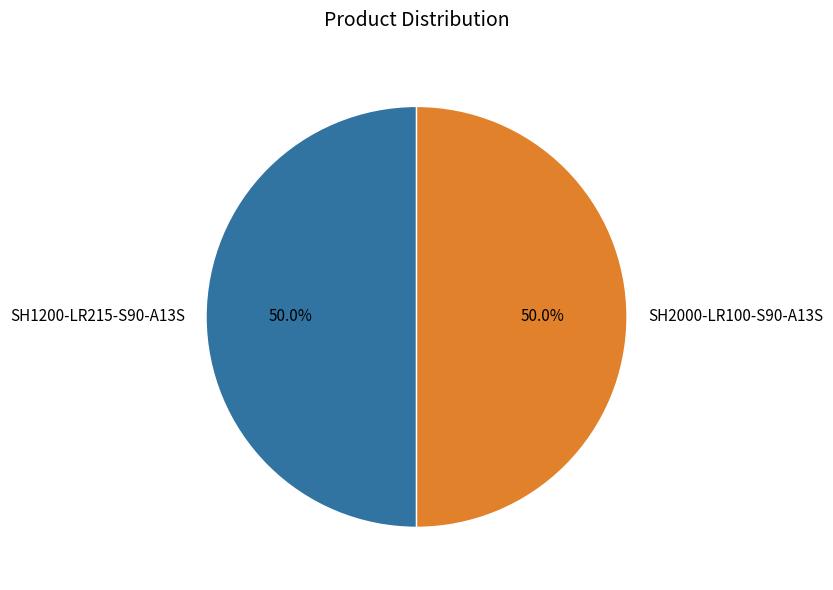

What percentage is the SH2000-LR100-S90-A13S slice, to the nearest percent?

50%